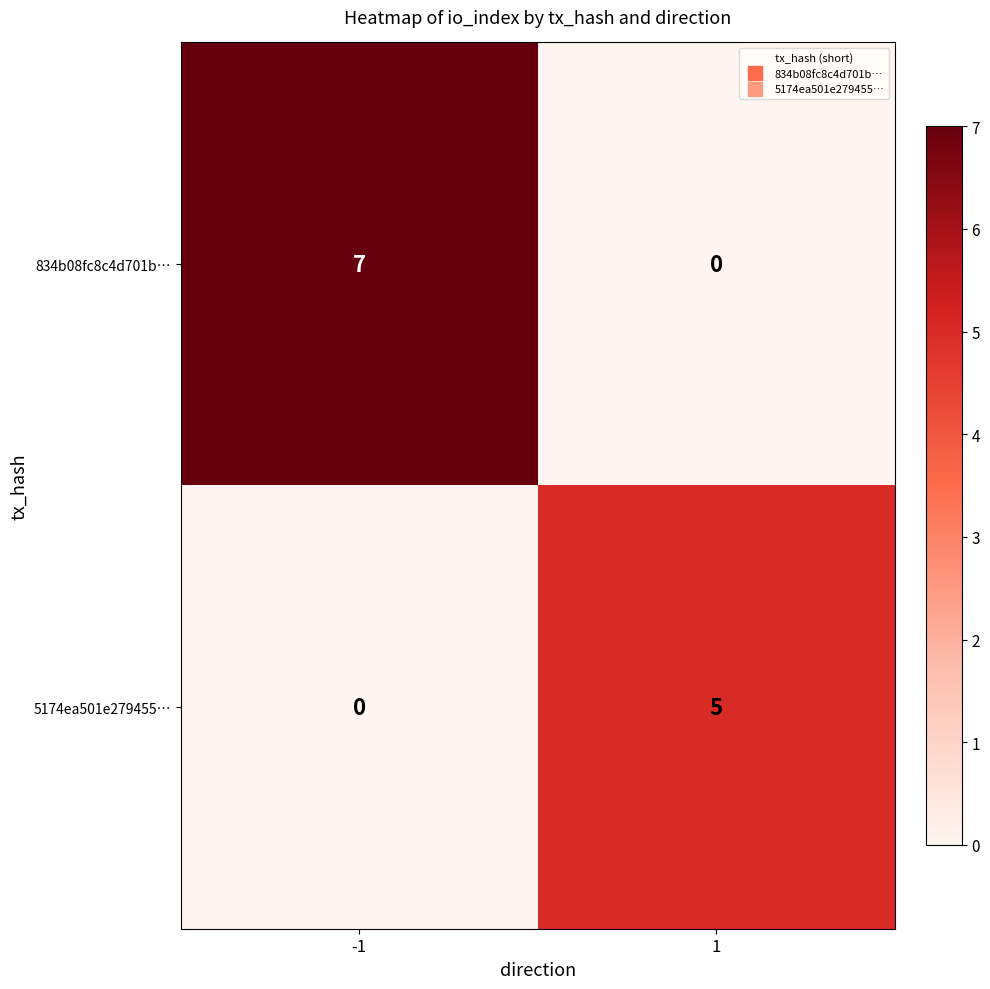

At which category is the sum across all series the highest?

-1